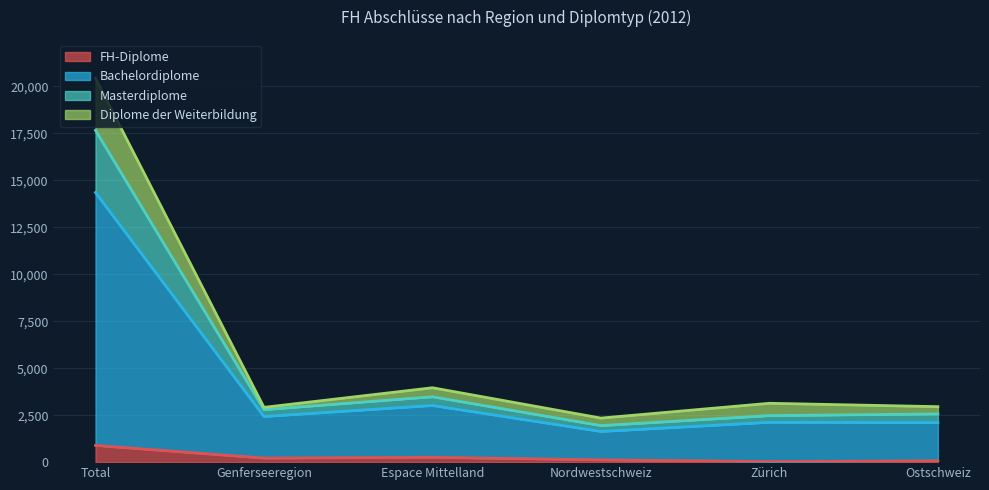

At which category is the sum across all series the highest?

Total